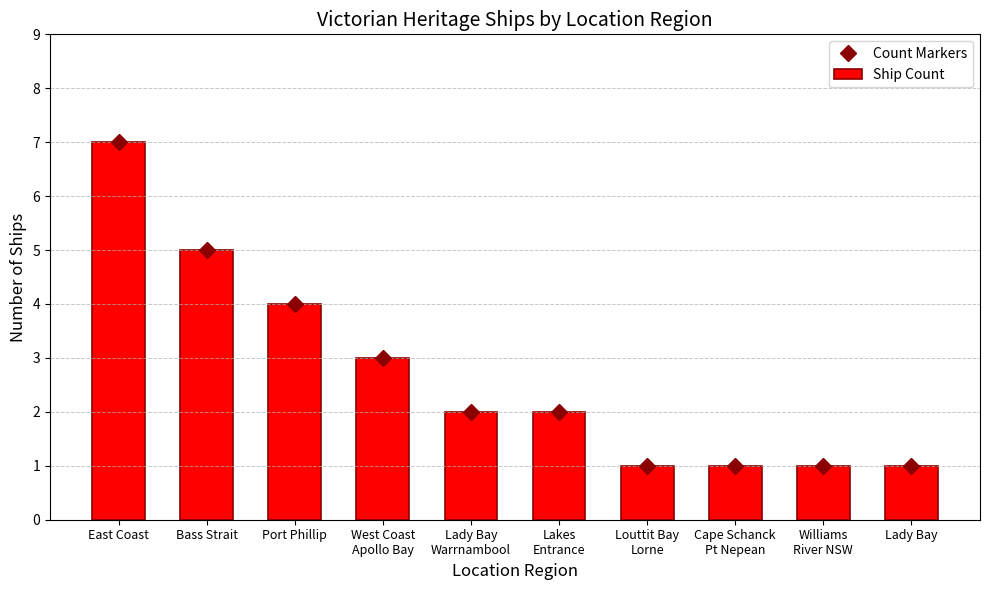

How many values in the Count Markers series exceed 2?

4